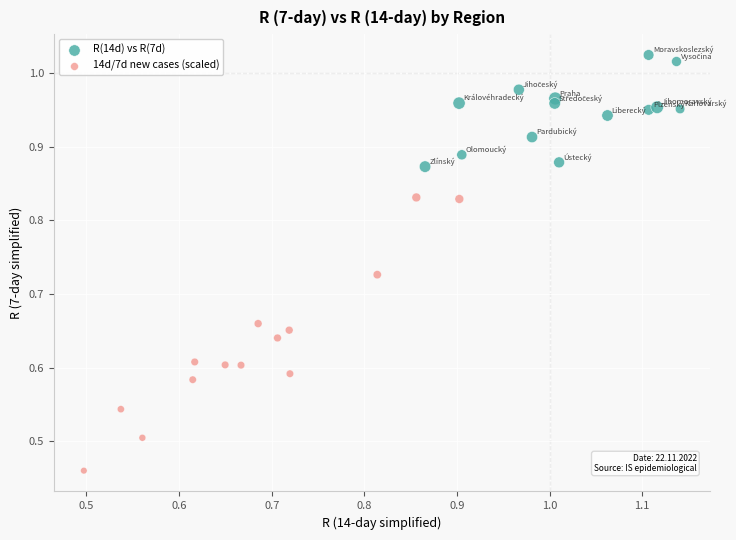

What are all the series names shown in the legend?

R(14d) vs R(7d), 14d/7d new cases (scaled)